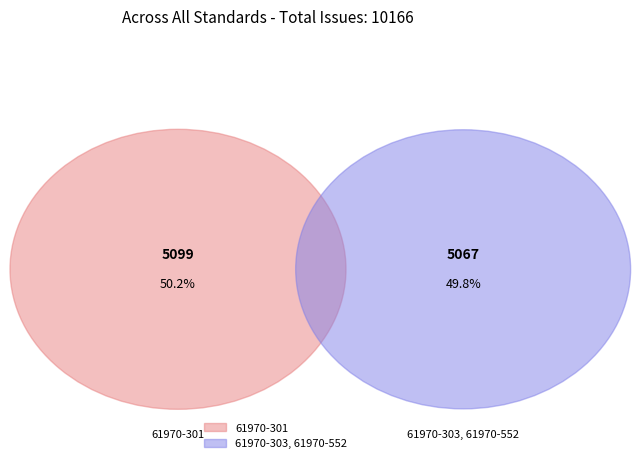

Rank the categories by value from lowest to highest.

61970-303, 61970-552, 61970-301